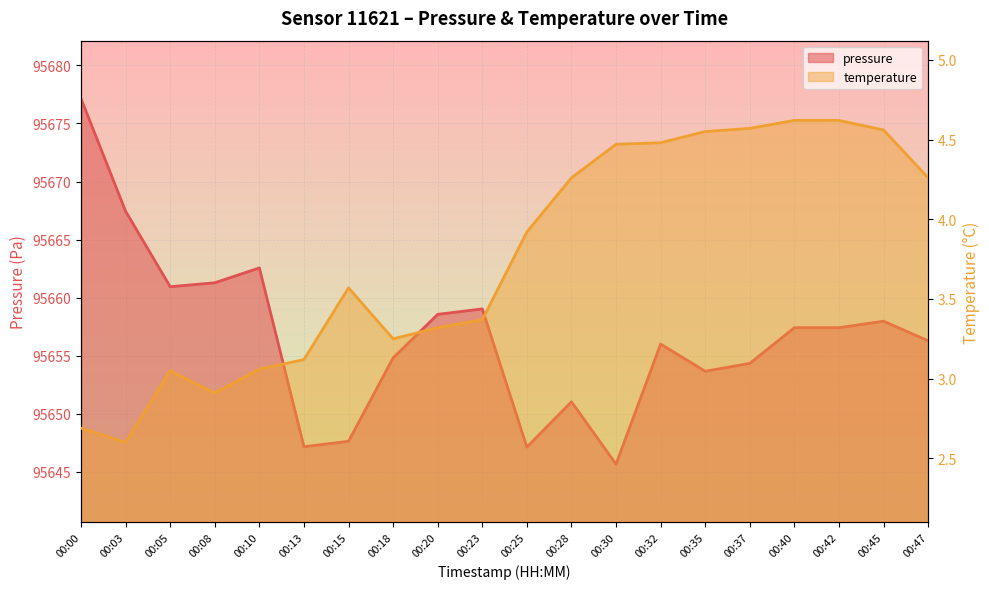

What is the sum of all temperature values?

75.2